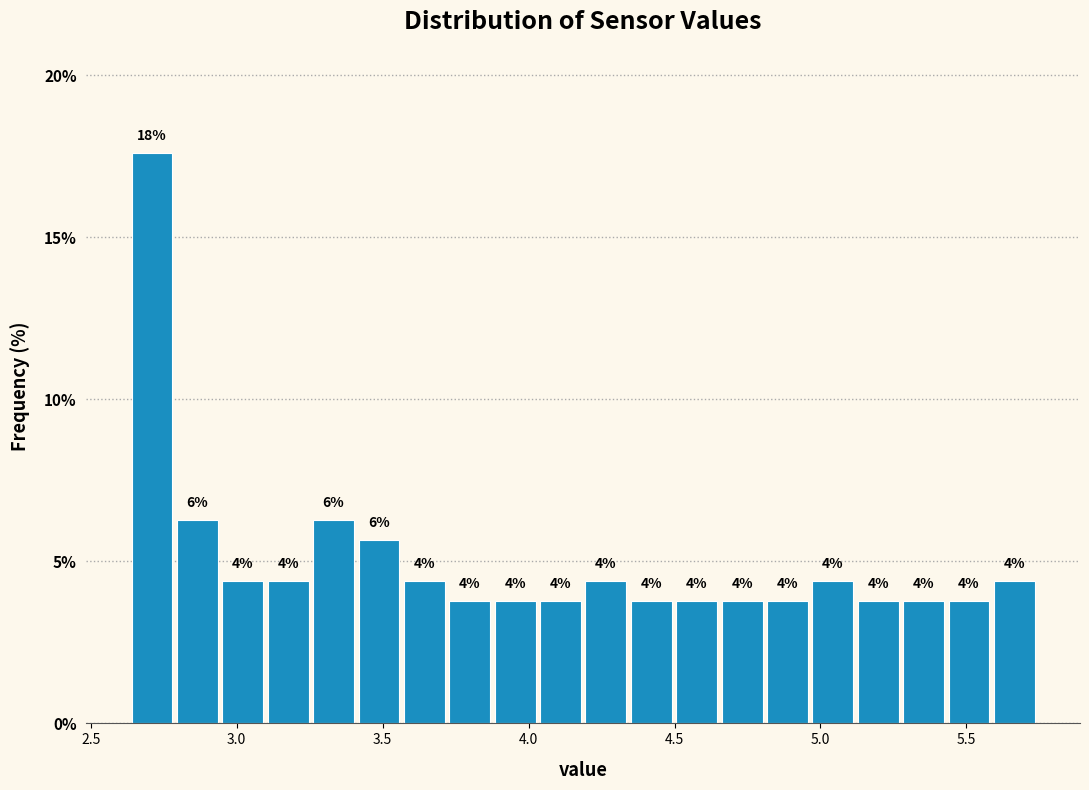

Read against the x-axis, roughly where is the centre of the tallest bar?

2.70